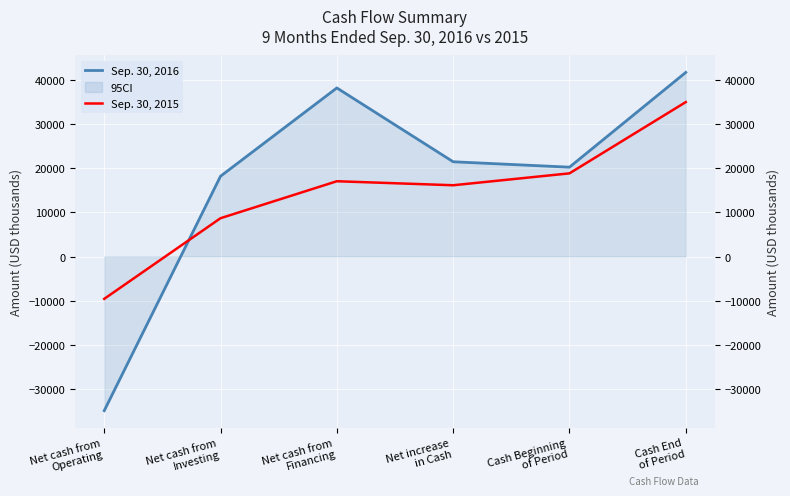

What is the value of the Sep. 30, 2016 point at the 4th from the left?

21515